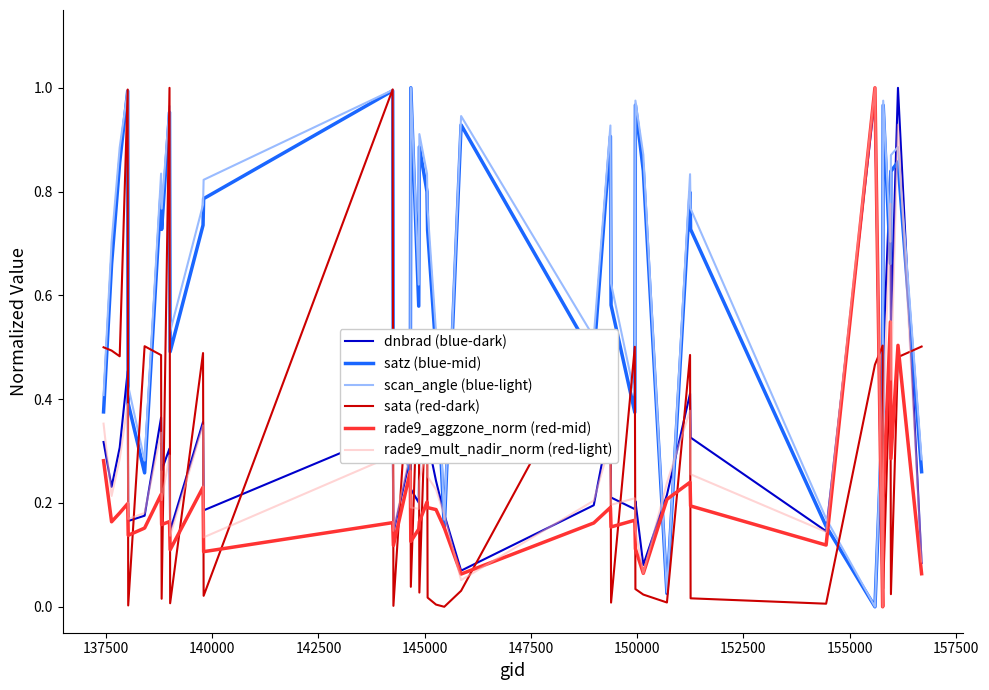

What are all the series names shown in the legend?

dnbrad (blue-dark), satz (blue-mid), scan_angle (blue-light), sata (red-dark), rade9_aggzone_norm (red-mid), rade9_mult_nadir_norm (red-light)